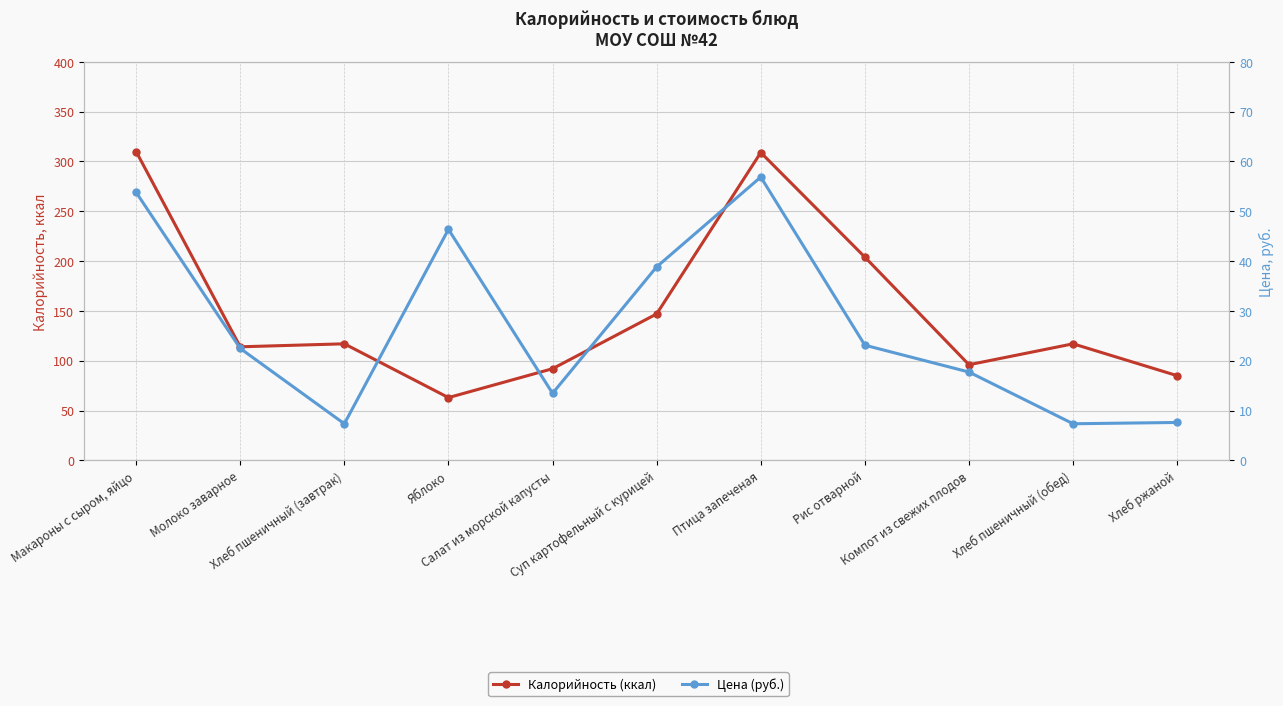

What is the approximate value of Цена (руб.) at Хлеб пшеничный (обед)?

7.3